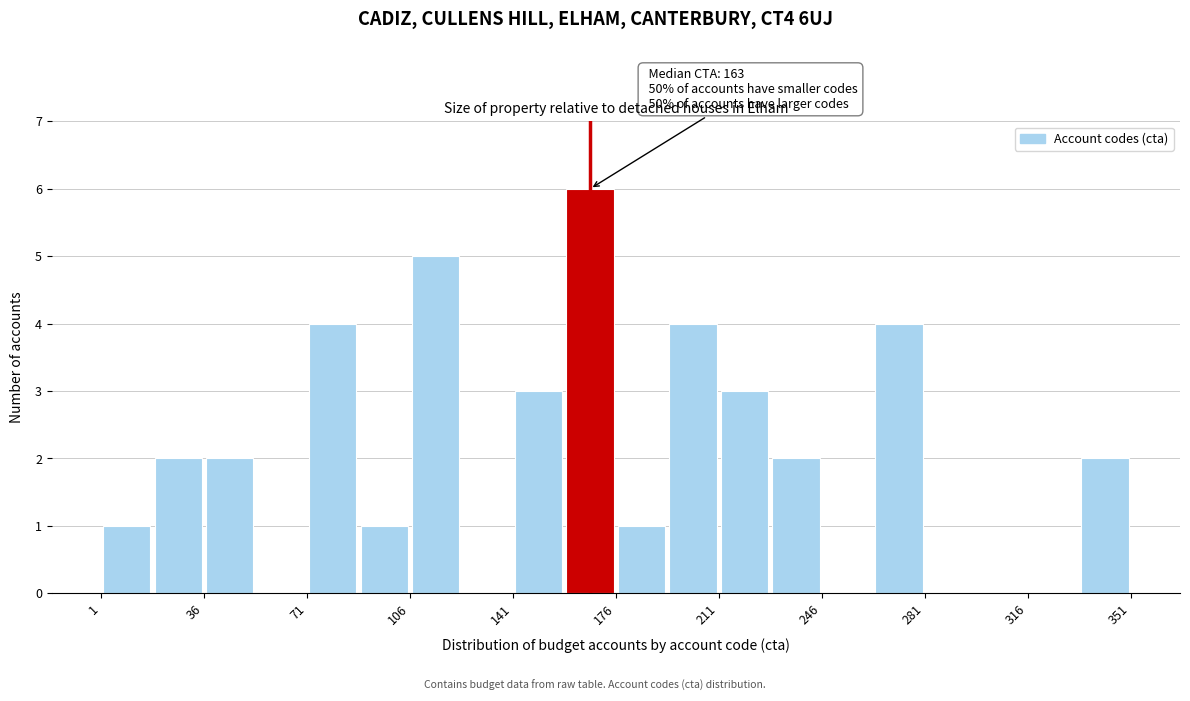

Around what value on the x-axis is the tallest bar? Give the approximate position of its centre, as read against the axis.

165